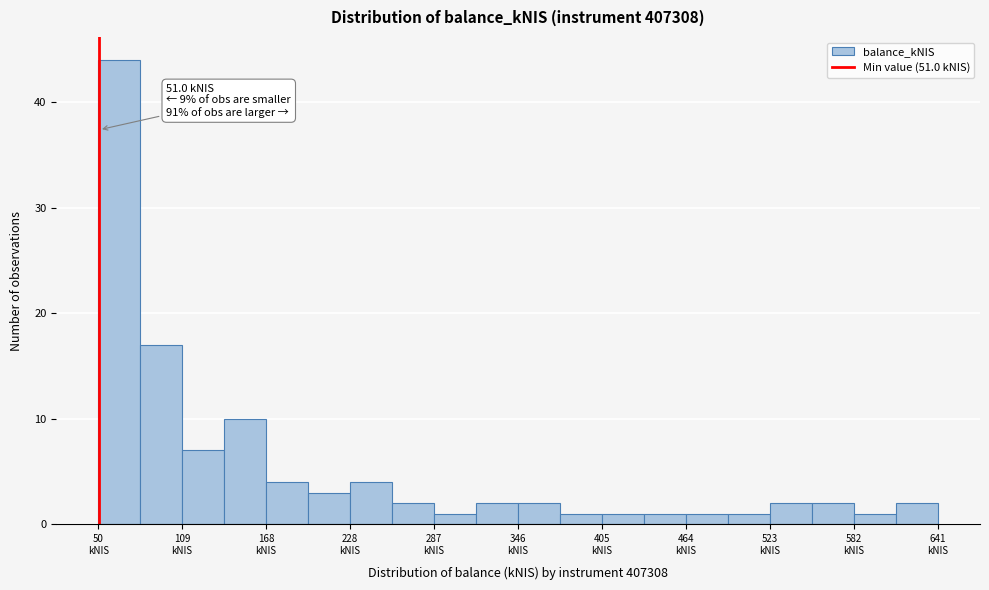

Around what value on the x-axis is the tallest bar? Give the approximate position of its centre, as read against the axis.

70